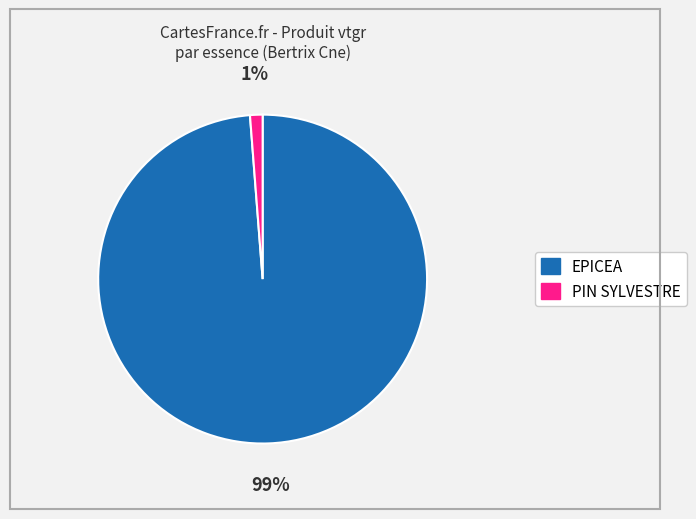

What is the largest slice in the pie chart?

EPICEA